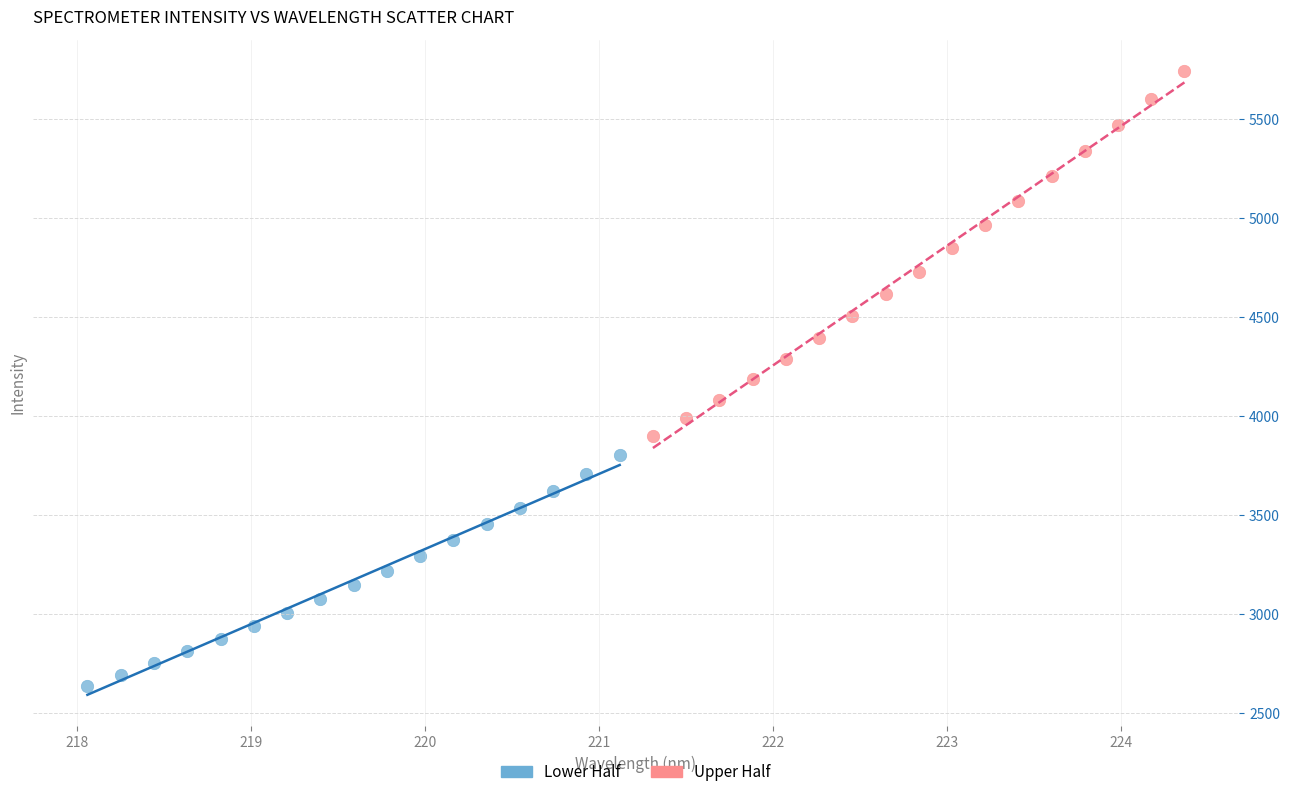

Which series contains the highest Y value?

Upper Half